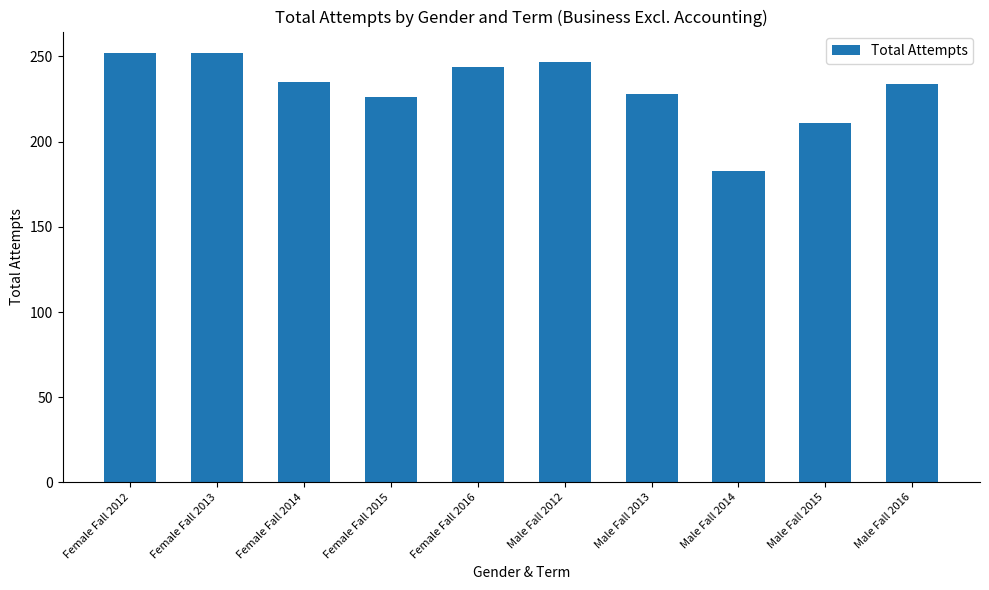

True or false: the data shows 149 at Female Fall 2016.

False